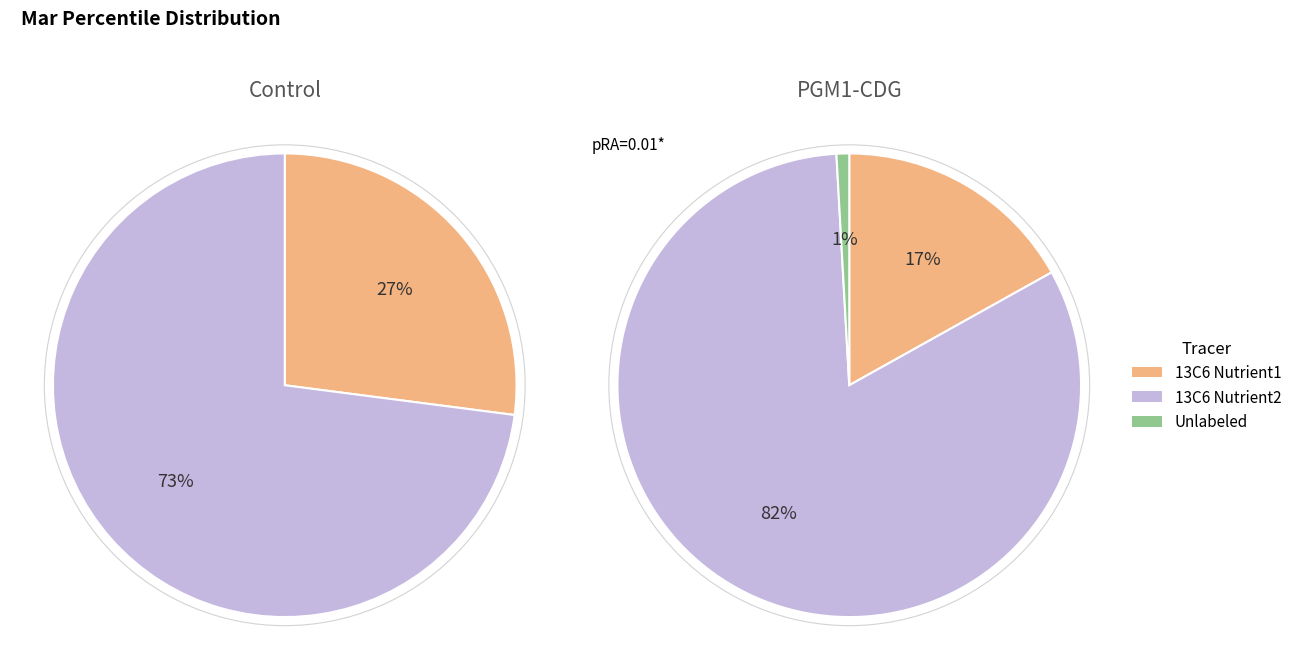

Is it true that pct25 is 16% of the pie?

False